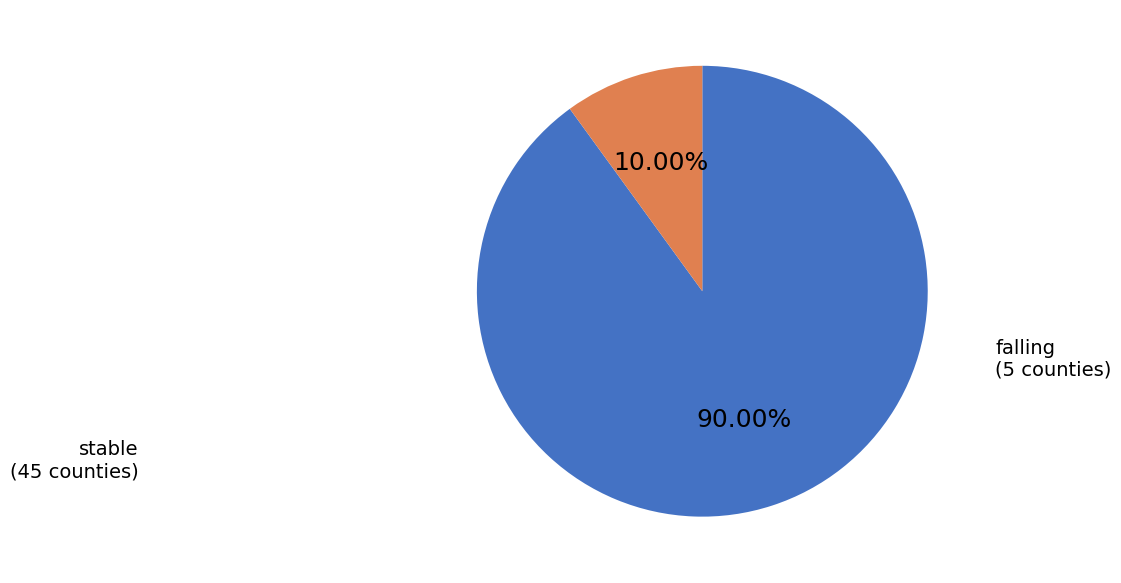

How many segments does this pie chart have?

2